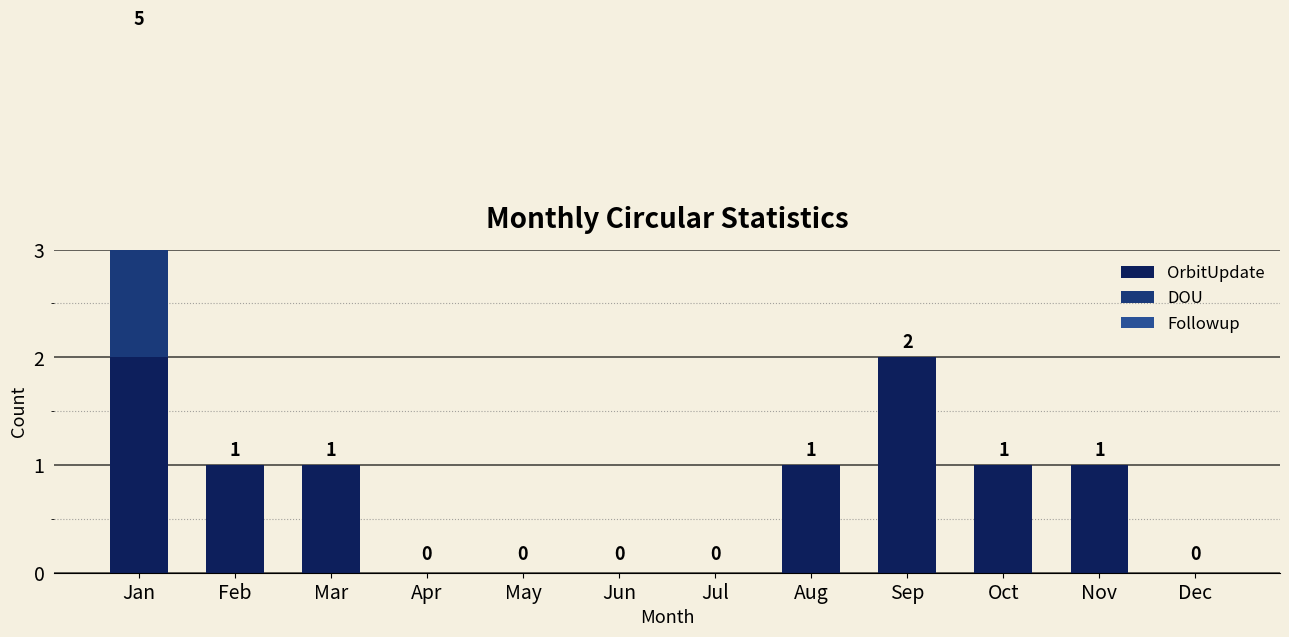

How many data points in OrbitUpdate are above 1?

2